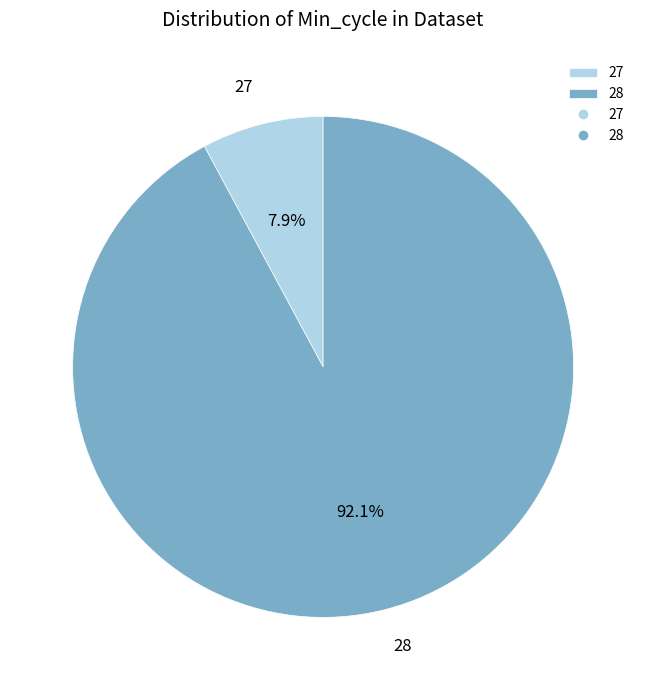

Between 28 and 27, which is larger?

28